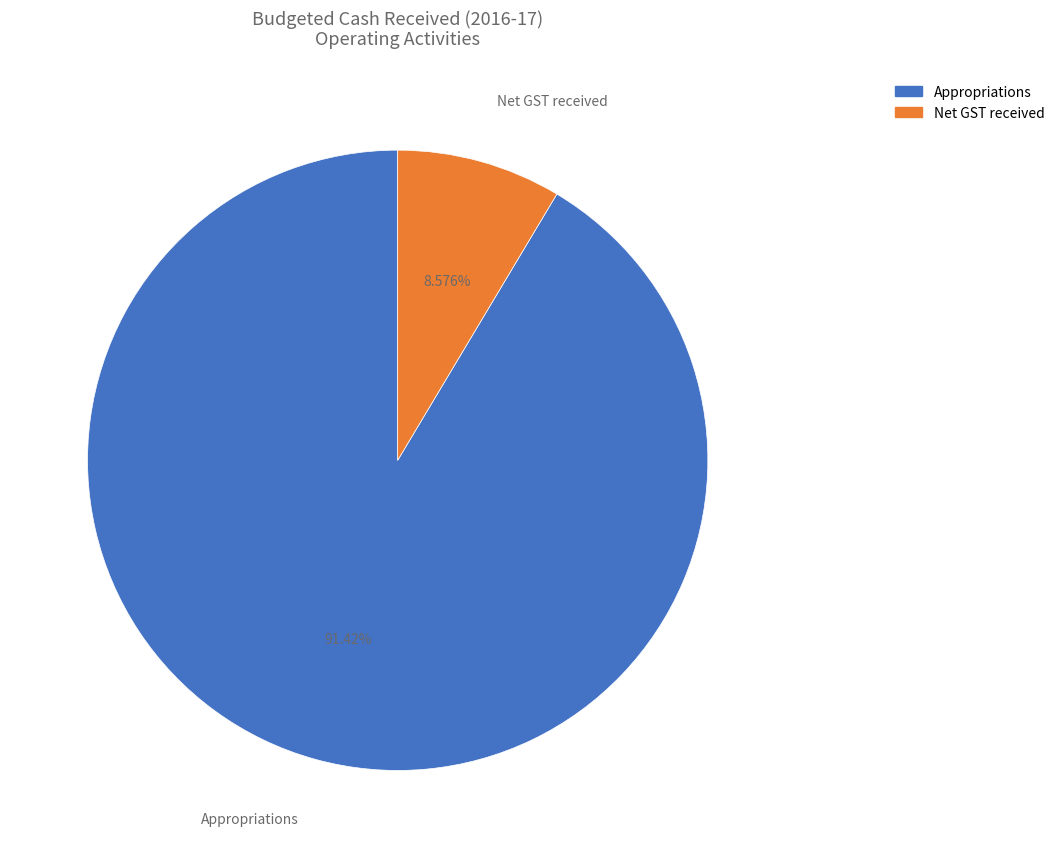

Which slice is the smallest?

Net GST received